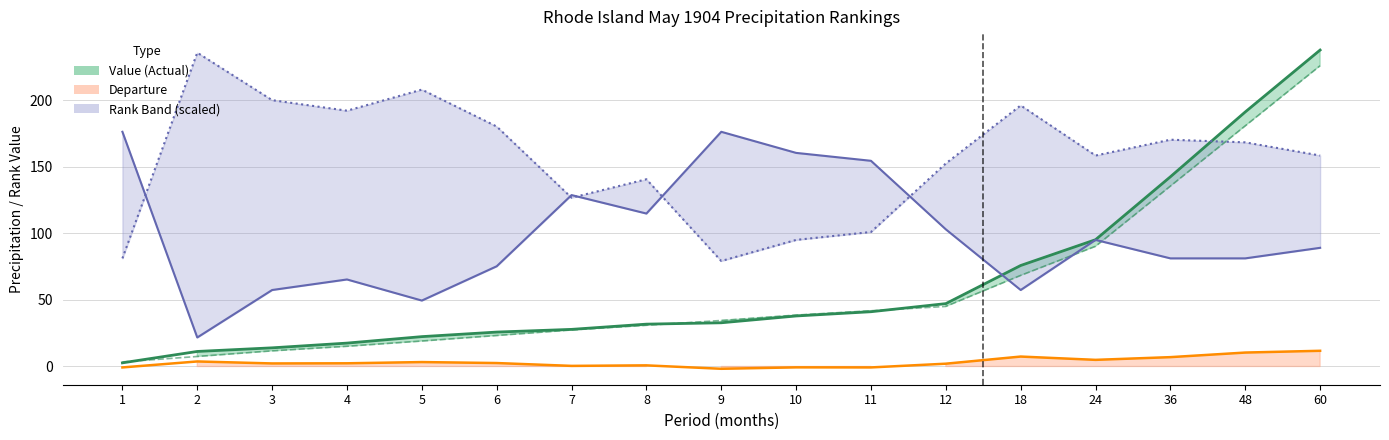

Is it true that High Rank (scaled) equals 66.4 at 5?

False